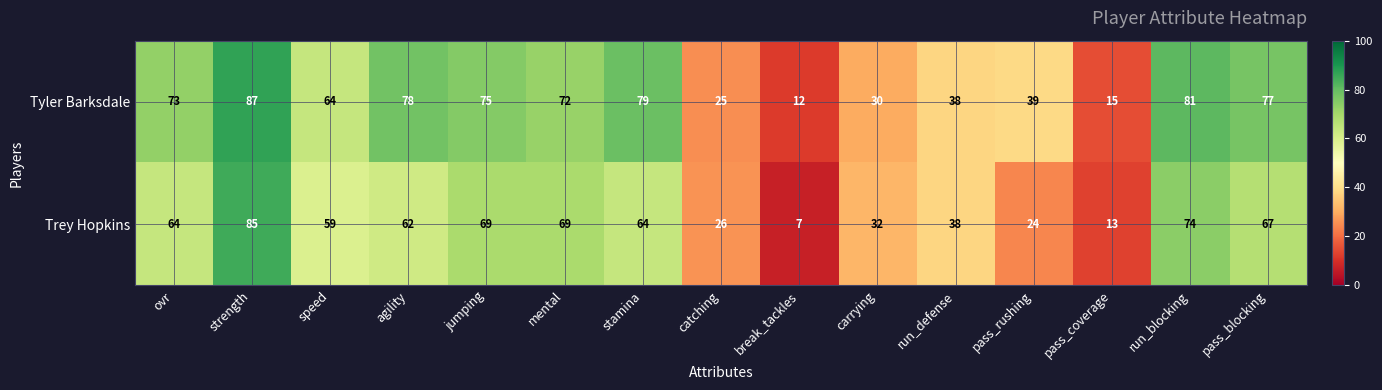

At speed, list the series in order from largest to smallest.

Tyler Barksdale, Trey Hopkins